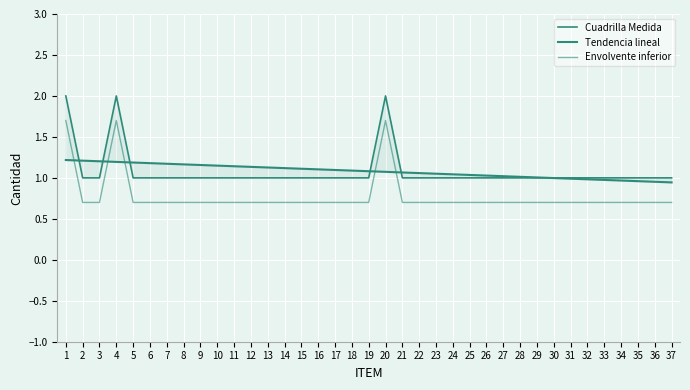

Reading left to right, list all the values displayed in this chart.

Cuadrilla Medida: 2.0	1.0	1.0	2.0	1.0	1.0	1.0	1.0	1.0	1.0	1.0	1.0	1.0	1.0	1.0	1.0	1.0	1.0	1.0	2.0	1.0	1.0	1.0	1.0	1.0	1.0	1.0	1.0	1.0	1.0	1.0	1.0	1.0	1.0	1.0	1.0	1.0
Tendencia lineal: 1.2	1.2	1.2	1.2	1.2	1.2	1.2	1.2	1.2	1.1	1.1	1.1	1.1	1.1	1.1	1.1	1.1	1.1	1.1	1.1	1.1	1.1	1.1	1.0	1.0	1.0	1.0	1.0	1.0	1.0	1.0	1.0	1.0	1.0	1.0	1.0	0.9
Envolvente inferior: 1.7	0.7	0.7	1.7	0.7	0.7	0.7	0.7	0.7	0.7	0.7	0.7	0.7	0.7	0.7	0.7	0.7	0.7	0.7	1.7	0.7	0.7	0.7	0.7	0.7	0.7	0.7	0.7	0.7	0.7	0.7	0.7	0.7	0.7	0.7	0.7	0.7